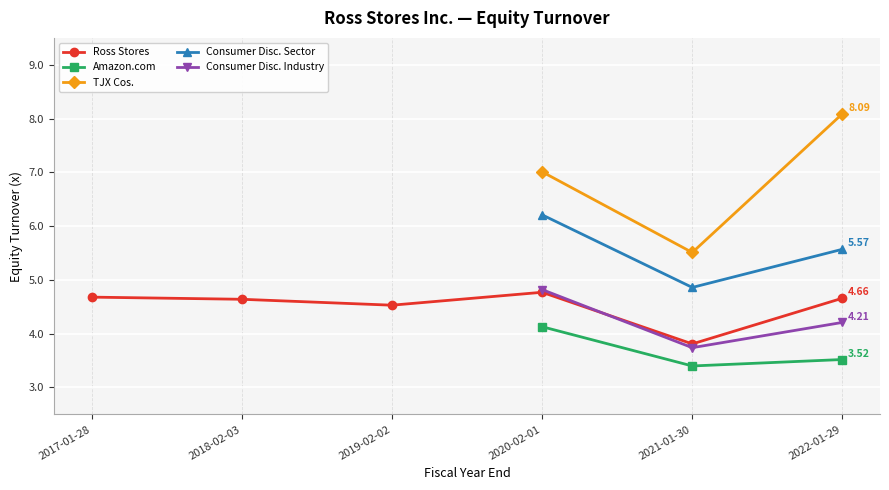

True or false: Ross Stores and Consumer Disc. Sector cross at least once.

False